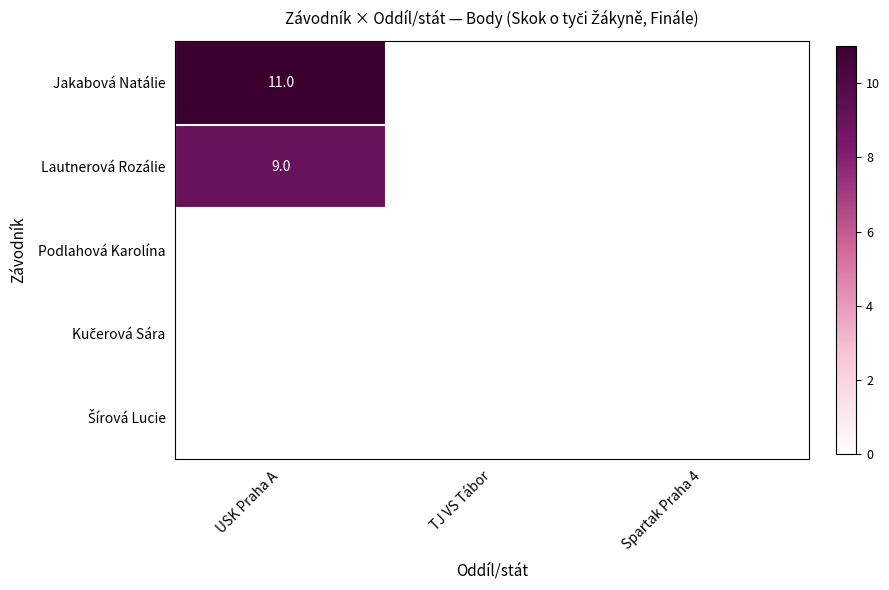

The value of Jakabová Natálie at USK Praha A is 11. True or false?

True